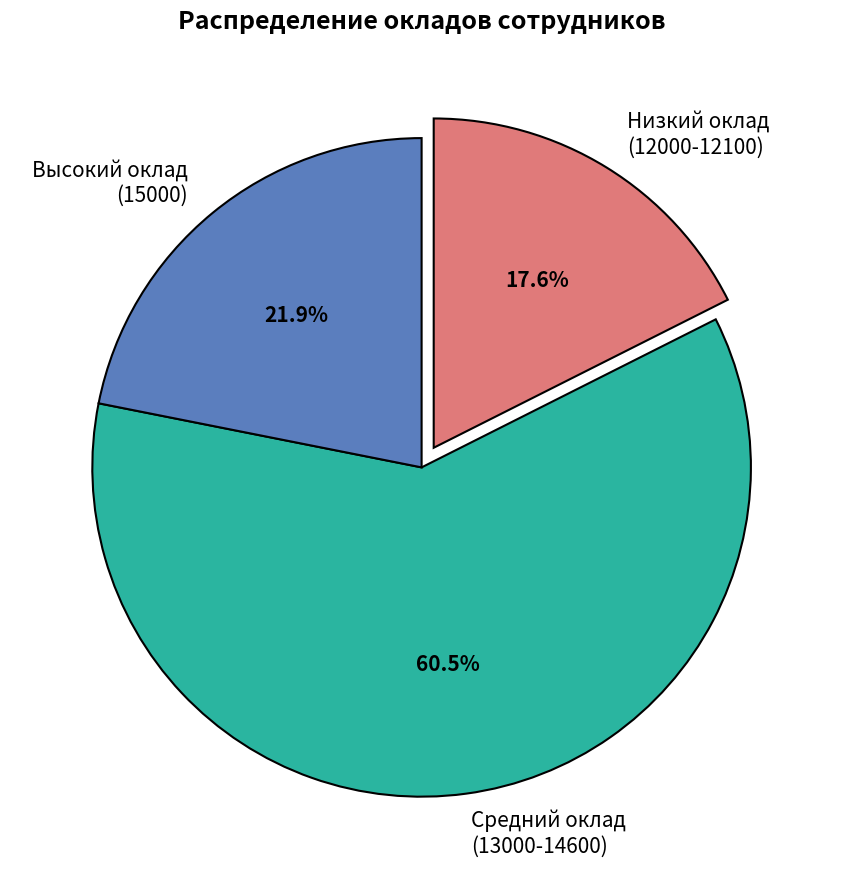

Does Средний оклад (13000-14600) account for over 50% of the chart?

Yes